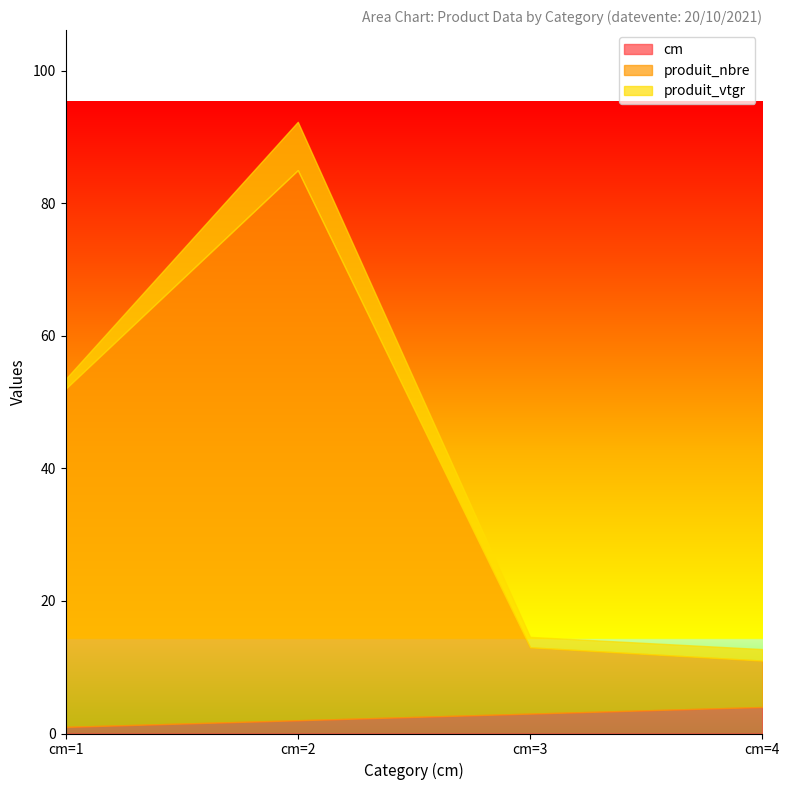

Which series has the largest range (max minus min)?

produit_nbre